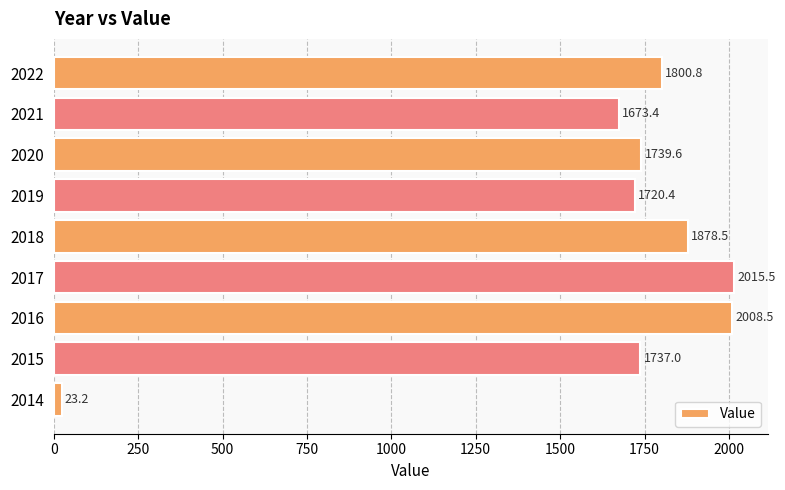

Rank the categories by value from lowest to highest.

2014, 2021, 2019, 2015, 2020, 2022, 2018, 2016, 2017